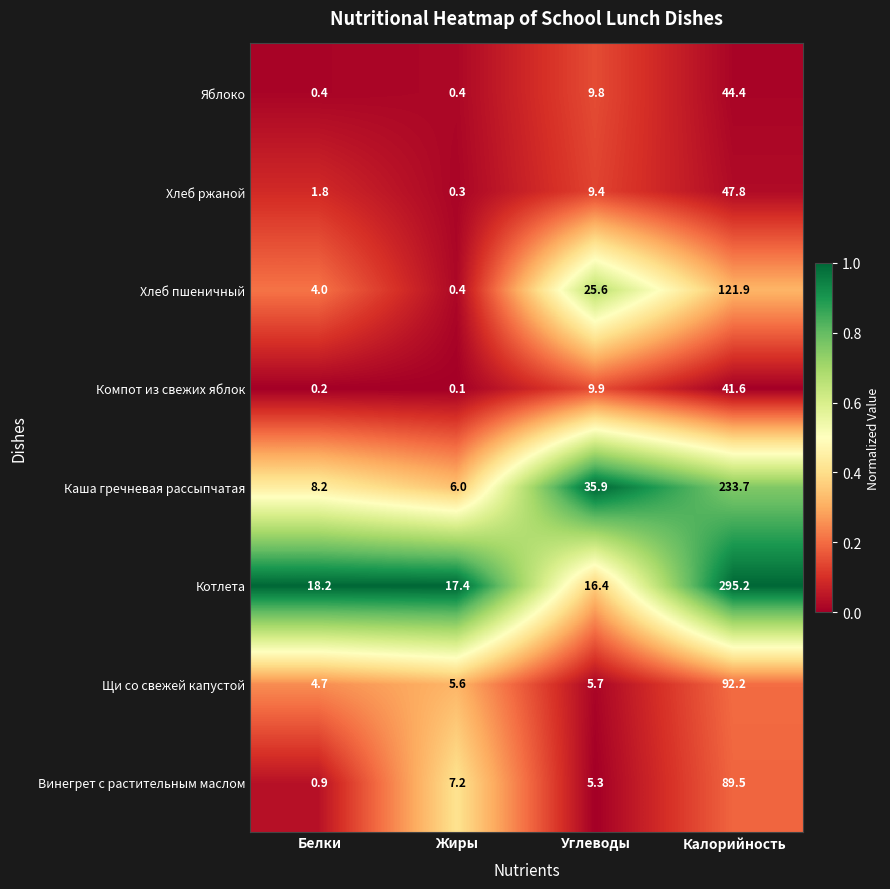

List the series in order of their peak value, highest first.

Котлета, Каша гречневая рассыпчатая, Хлеб пшеничный, Щи со свежей капустой, Винегрет с растительным маслом, Хлеб ржаной, Яблоко, Компот из свежих яблок